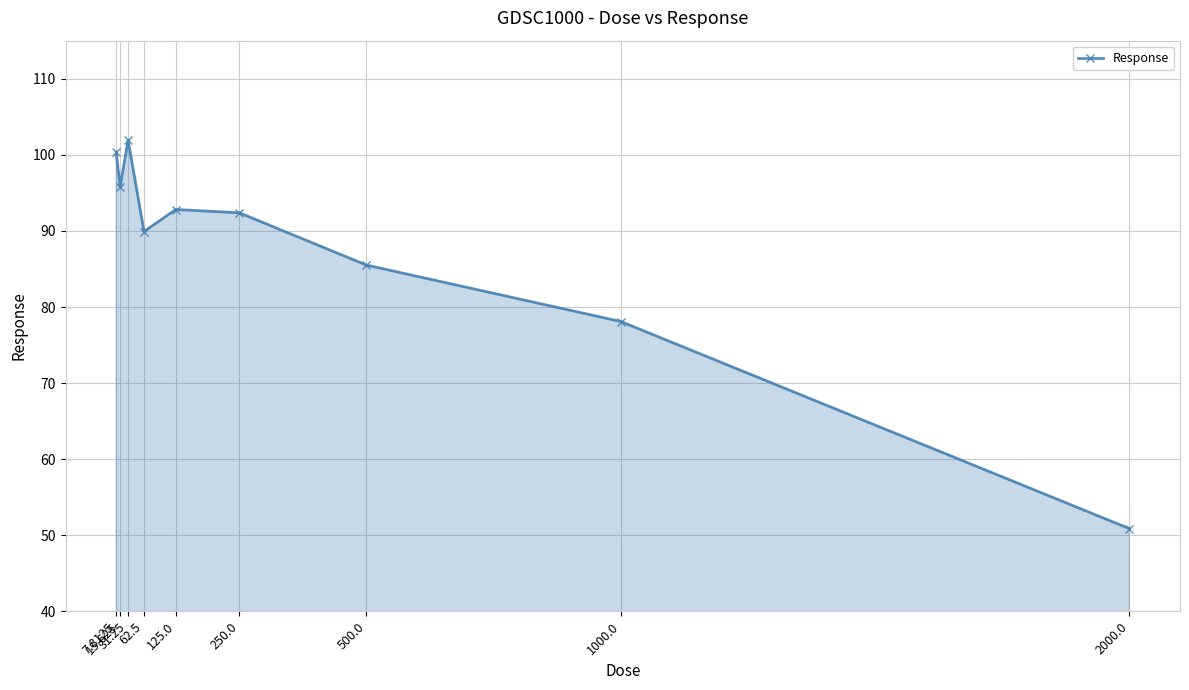

The value at 250.0 is 92.4. True or false?

True